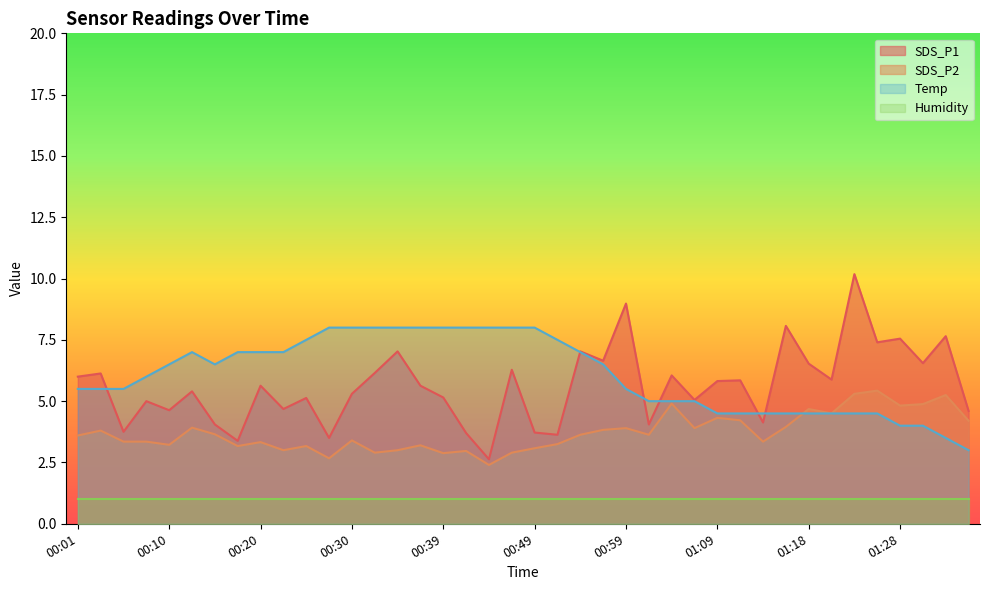

Which series ends up on top after the final intersection of SDS_P1 and Temp?

SDS_P1